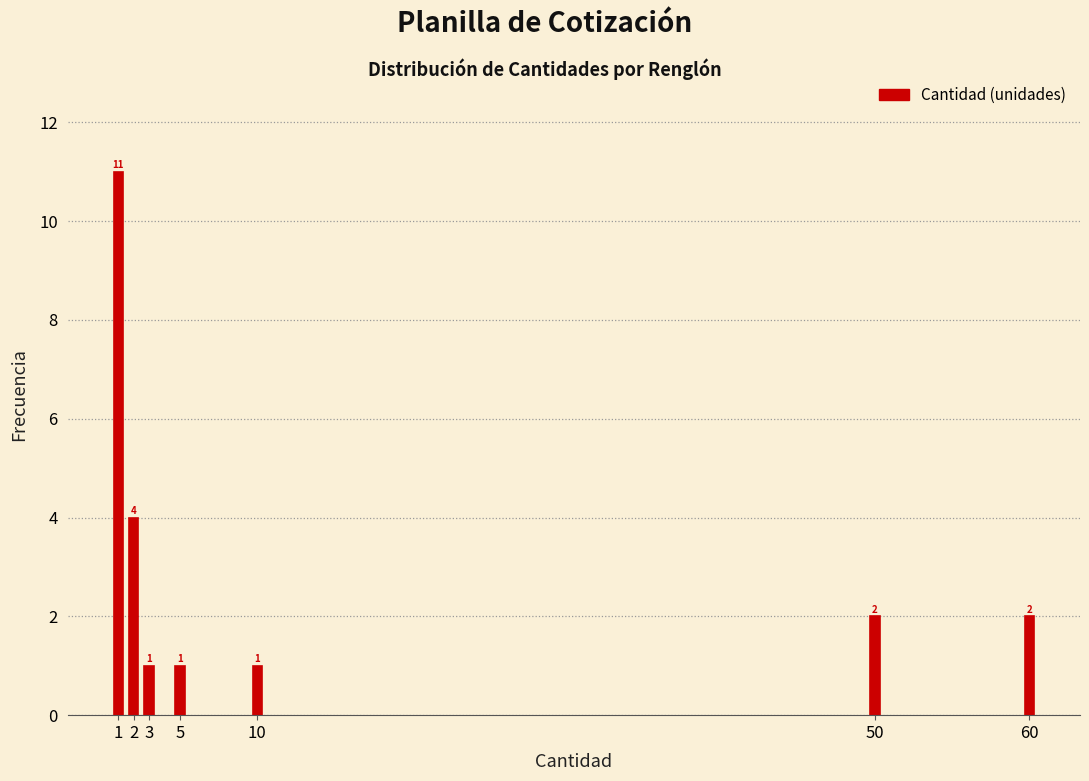

Reading left to right, extract all data points from this chart.

11	4	1	1	1	2	2